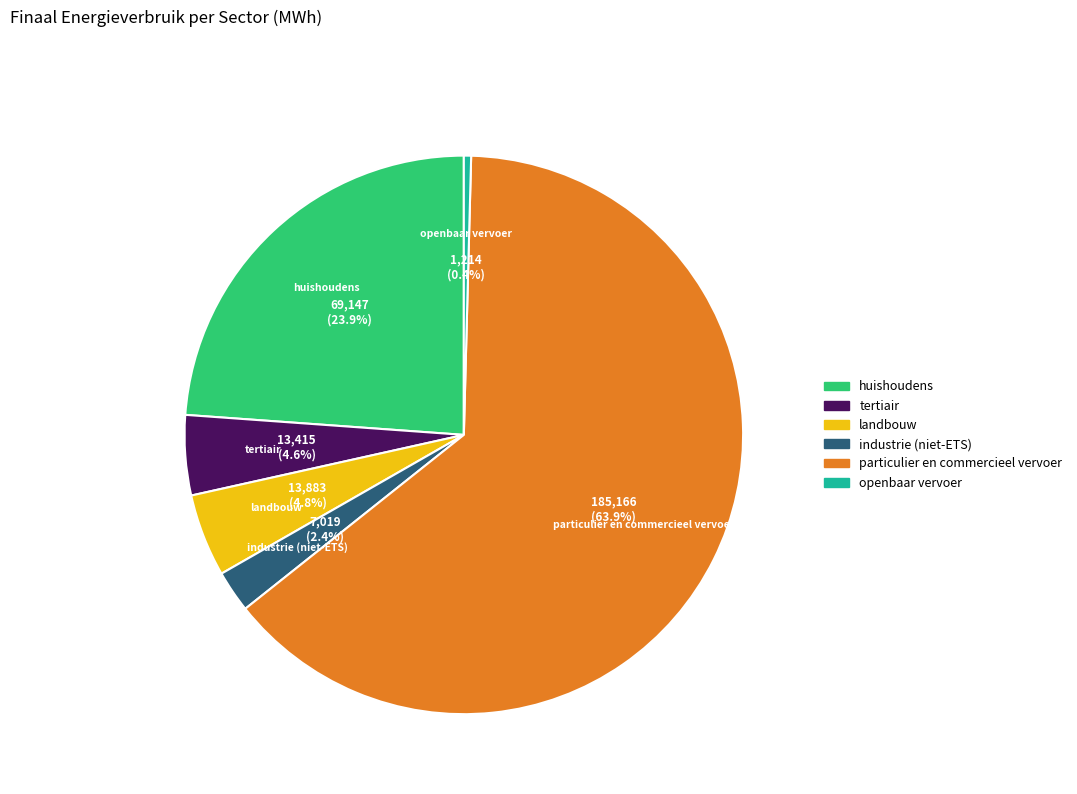

Is there a majority slice in this chart?

Yes